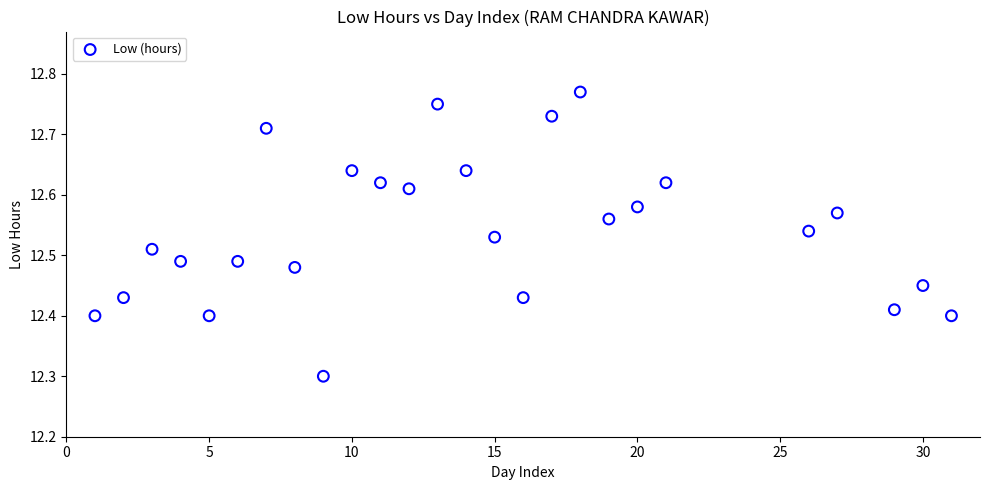

What Y value in the scatter plot is closest to 12?

12.3